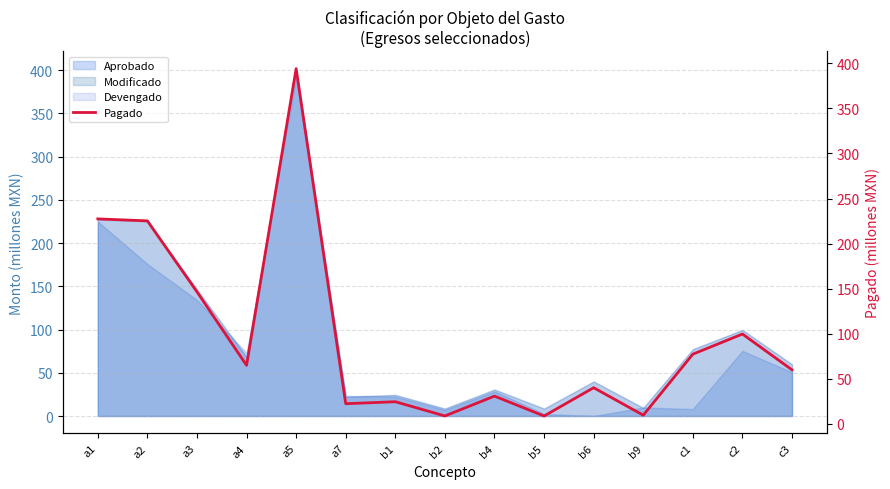

True or false: the data shows 227.4 at a1.

True